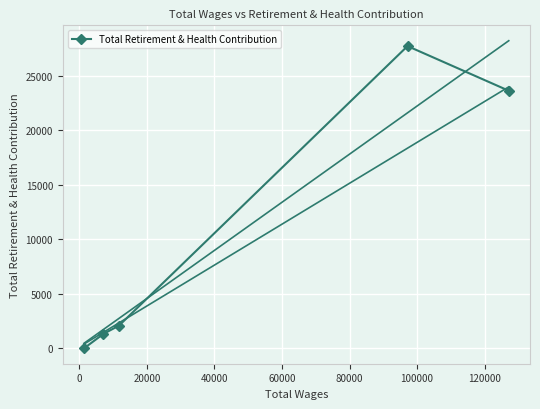

What is the highest value of the Total Retirement & Health Contribution series?

27748